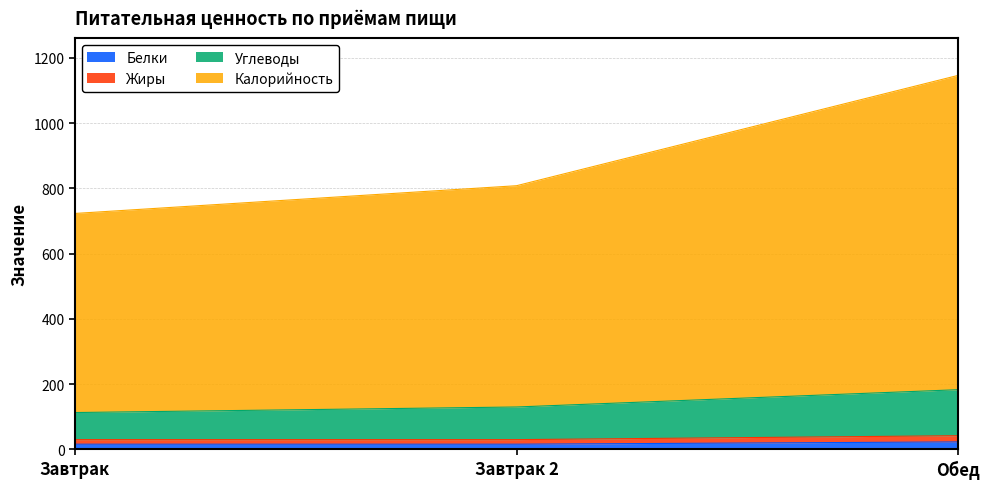

How many data points in Белки are above 16?

1